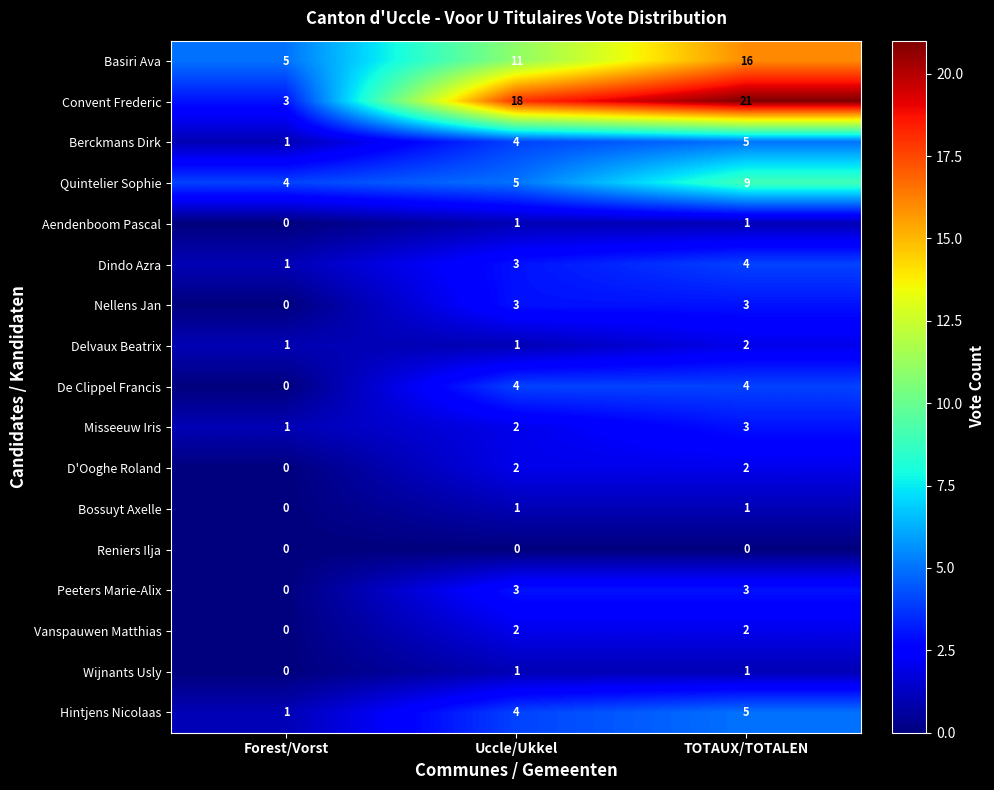

What is the difference between the highest and lowest values at TOTAUX/TOTALEN?

21